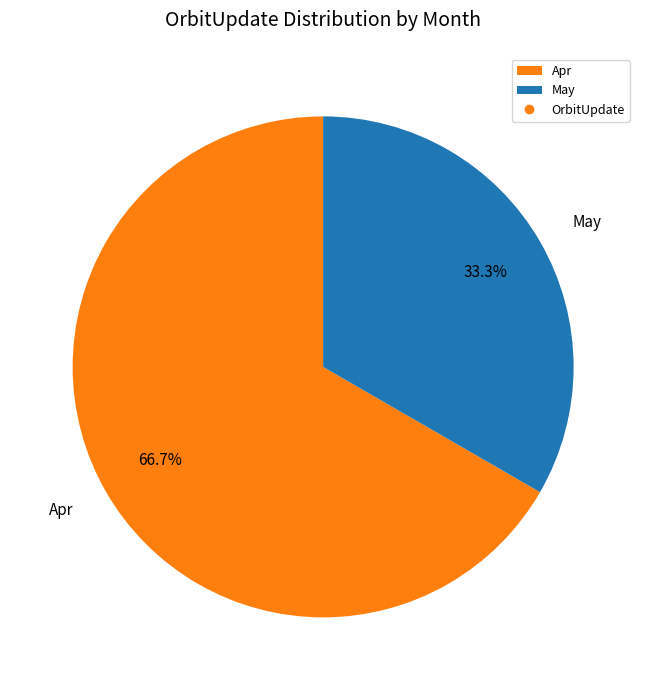

To the nearest percent, what is the average slice percentage?

50%